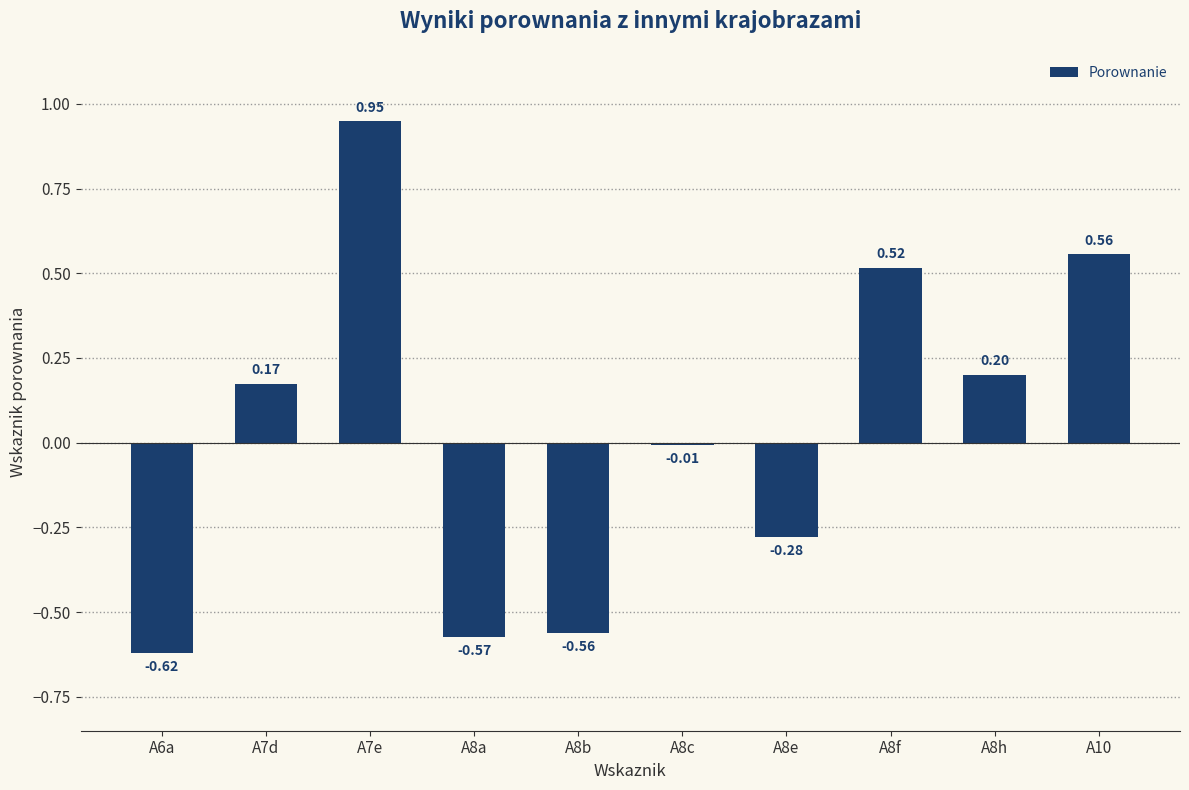

What position from the right is A8a?

7